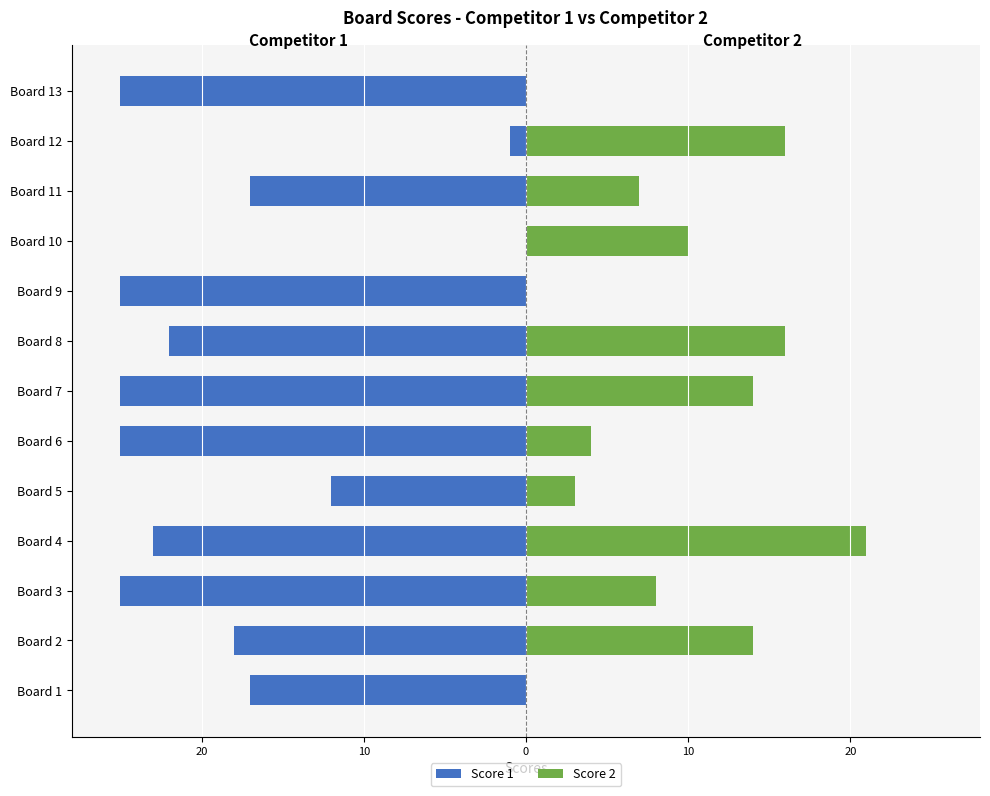

What is the label of the 4th bar from the right?

9